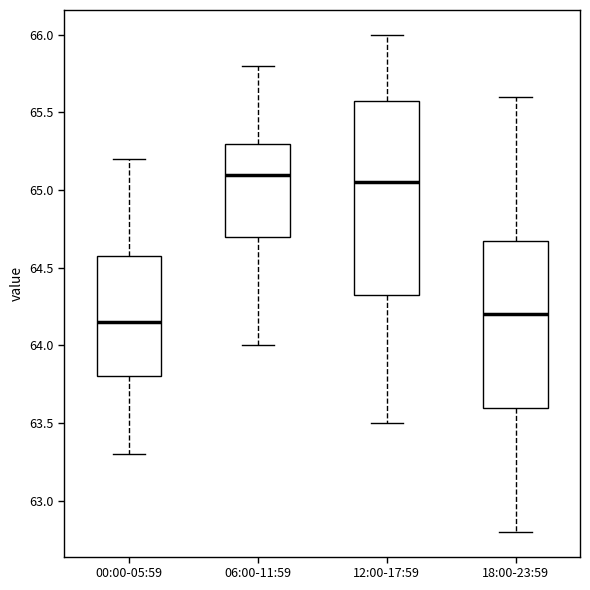

Which box is the tallest, from its lower edge to its upper edge?

12:00-17:59